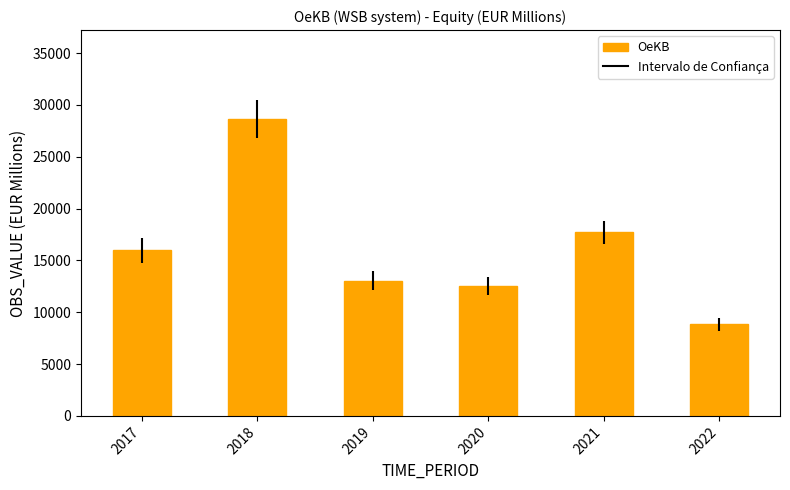

Which label corresponds to the smallest value in the chart?

2022